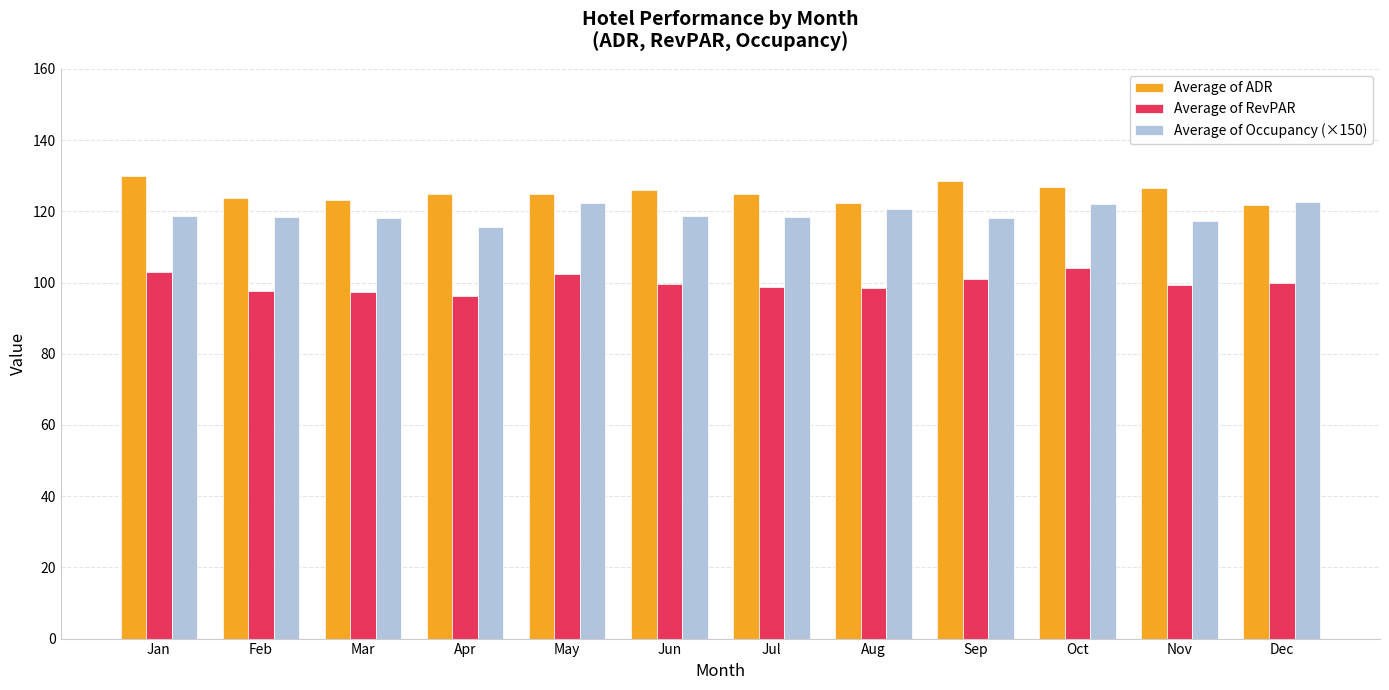

What is the sum of all Average of Occupancy (×150) values?

1431.3